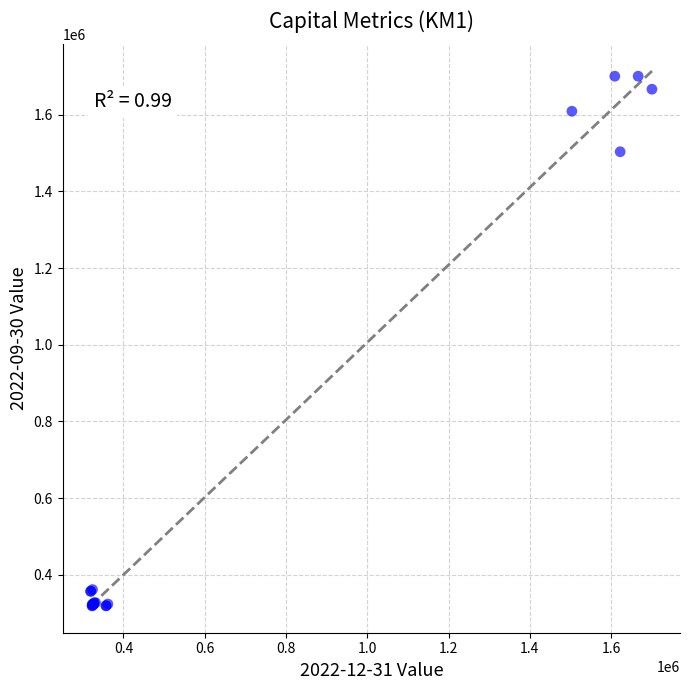

What Y value in the scatter plot is closest to 1009972?

1503538.3